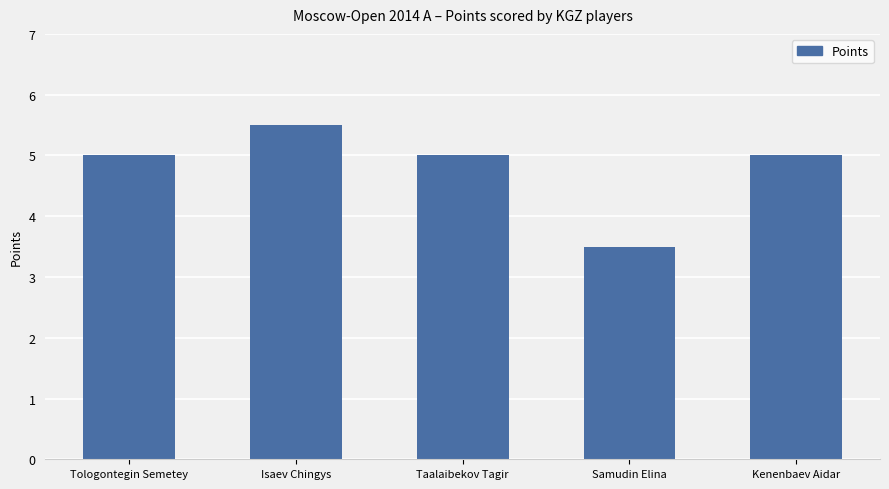

Where is the data nearest to the value 4?

Samudin Elina